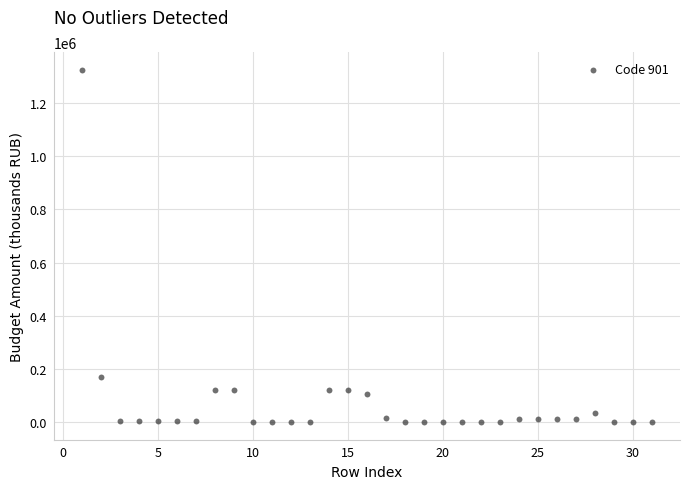

What is the range of Y values (max minus min)?

1326564.2